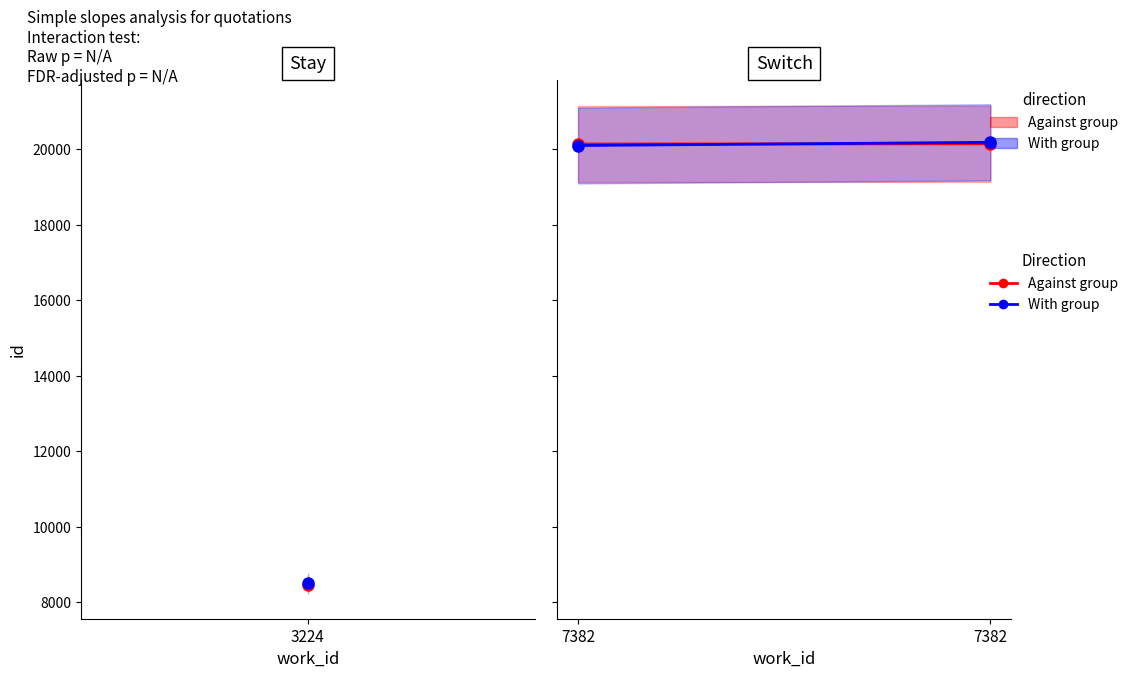

Which series has the largest total across all categories?

With group